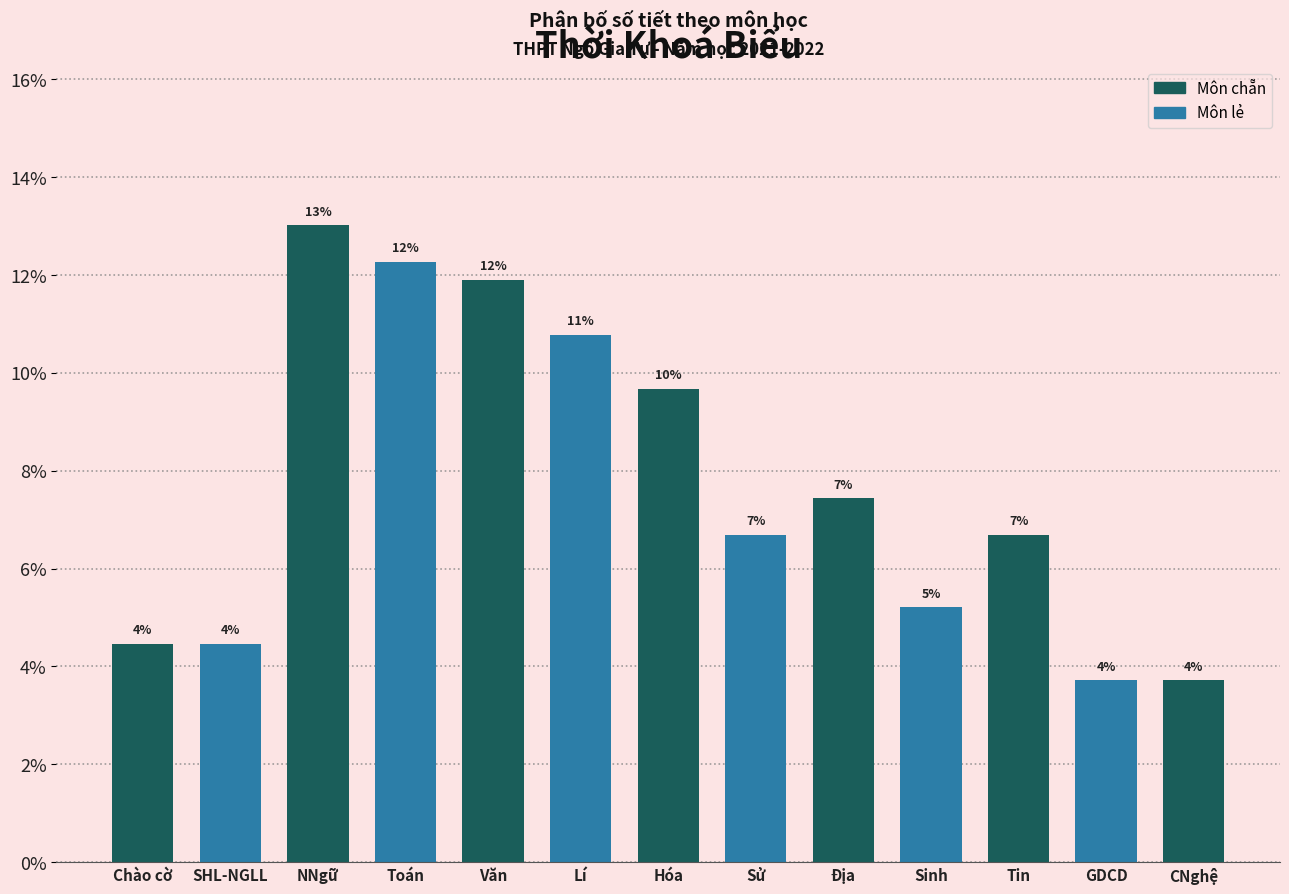

How many bars are there in total?

13